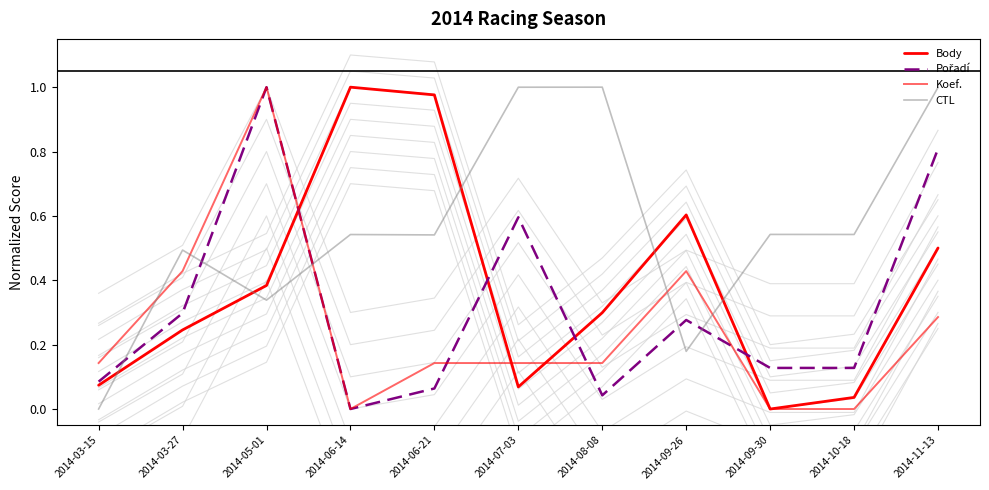

Reading left to right, extract all data points from this chart.

Body: 0.1	0.2	0.4	1.0	1.0	0.1	0.3	0.6	0.0	0.0	0.5
Pořadí: 0.1	0.3	1.0	0.0	0.1	0.6	0.0	0.3	0.1	0.1	0.8
Koef.: 0.1	0.4	1.0	0.0	0.1	0.1	0.1	0.4	0.0	0.0	0.3
CTL: 0.0	0.5	0.3	0.5	0.5	1.0	1.0	0.2	0.5	0.5	1.0